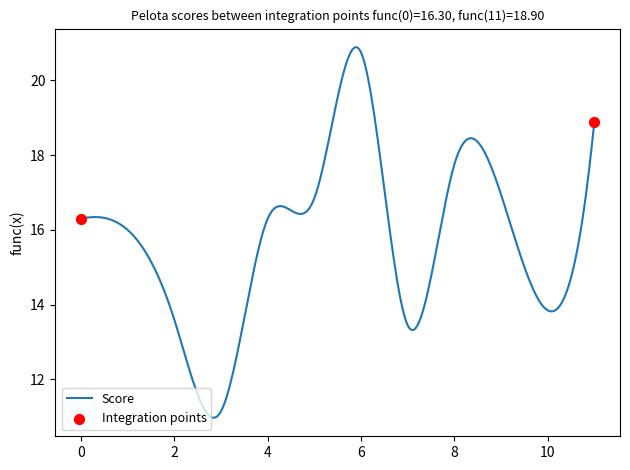

What is the difference between the maximum and minimum values?

9.9